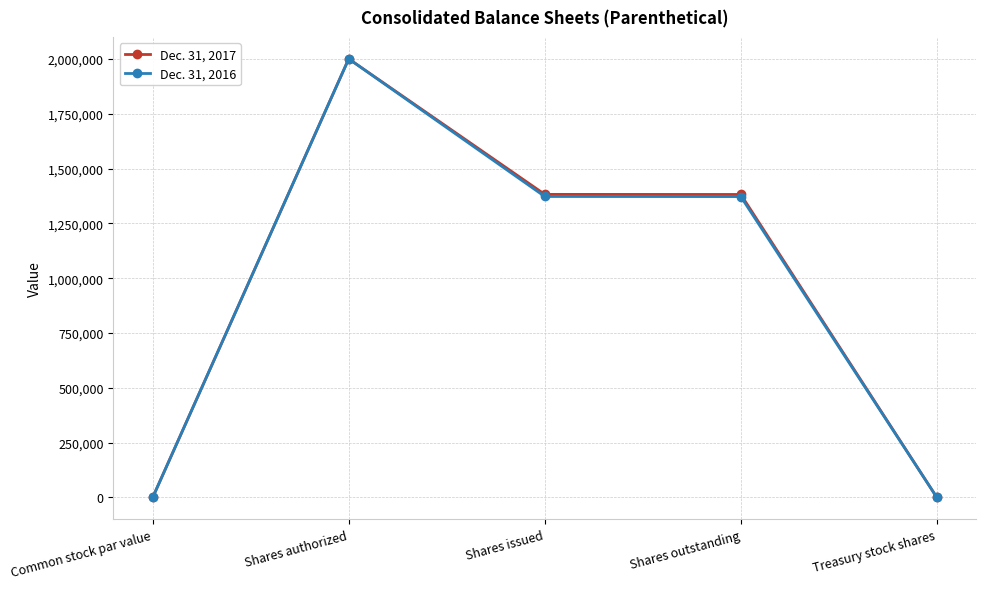

List the series in order of their overall mean, lowest first.

Dec. 31, 2016, Dec. 31, 2017